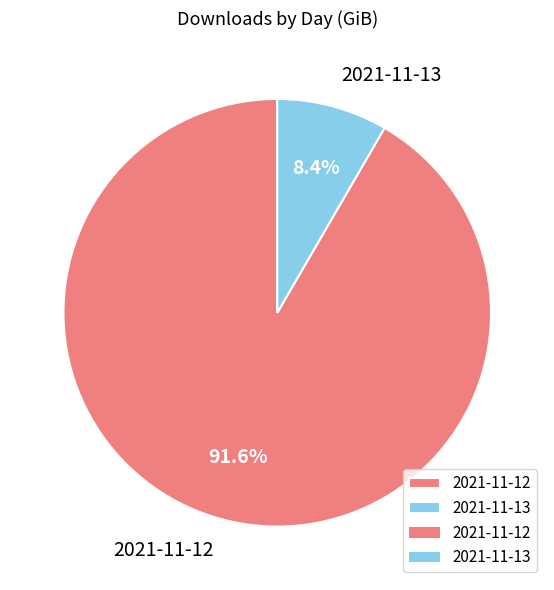

Is it true that 2021-11-13 is 8% of the pie?

True